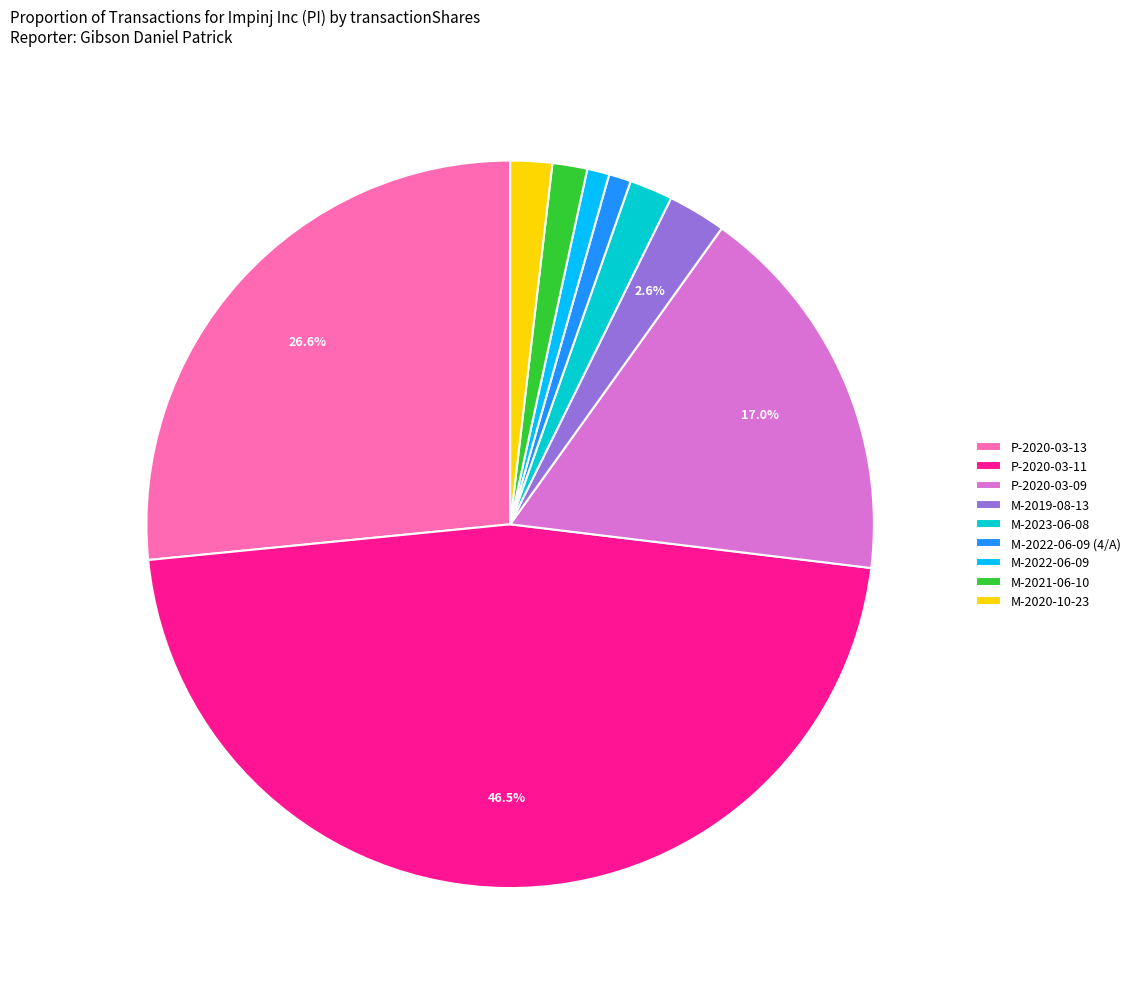

How many slices are in this pie chart?

9